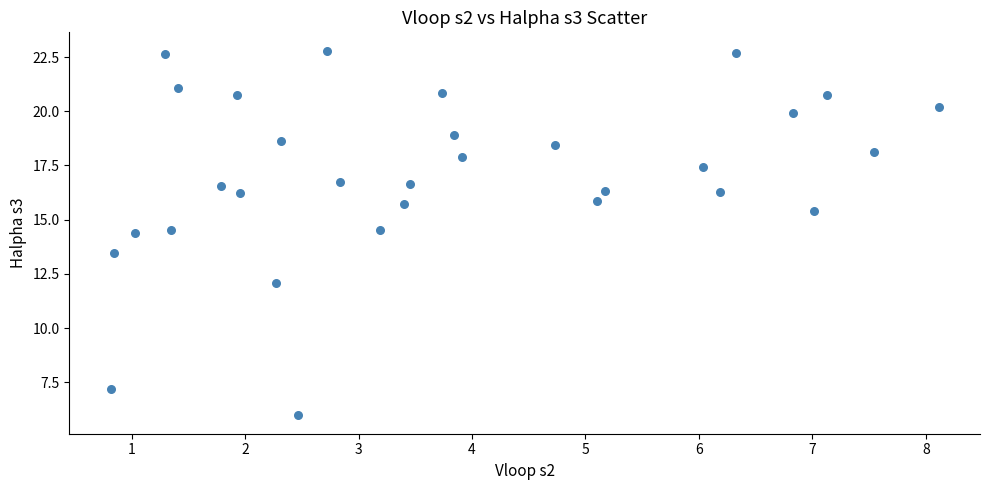

What is the range of X values (max minus min)?

7.3